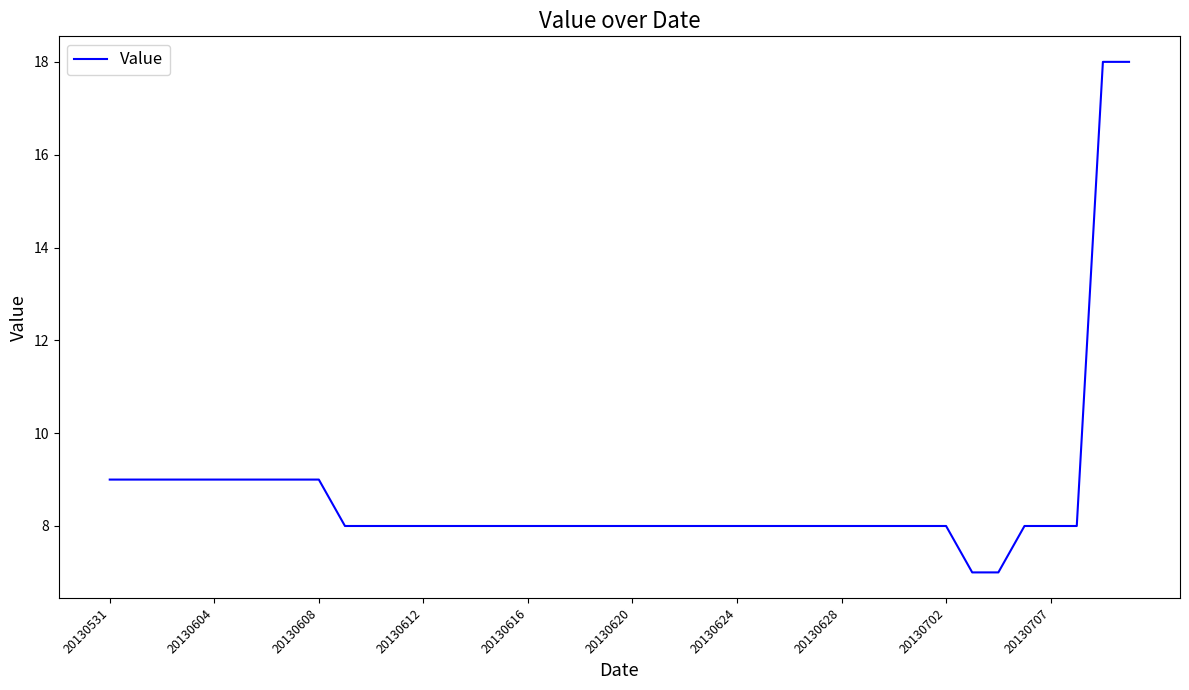

What is the minimum value shown in the chart?

7